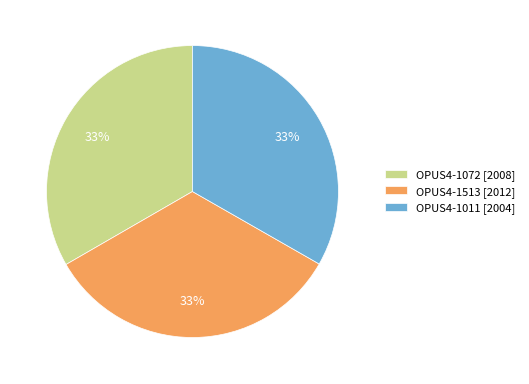

Does any single category account for the majority?

No